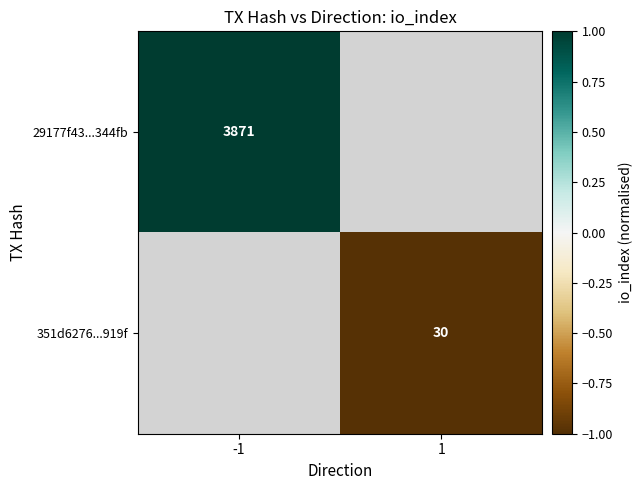

True or false: 351d6276...919f has a value of -1.6 at 1.

False